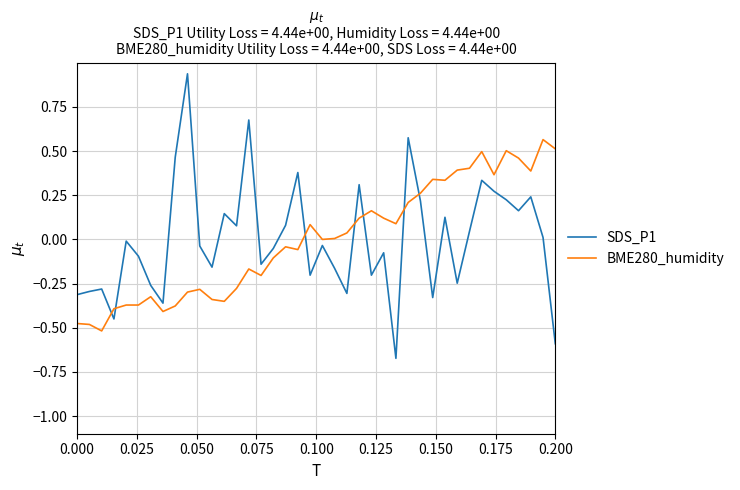

Which series has the widest spread of values?

SDS_P1